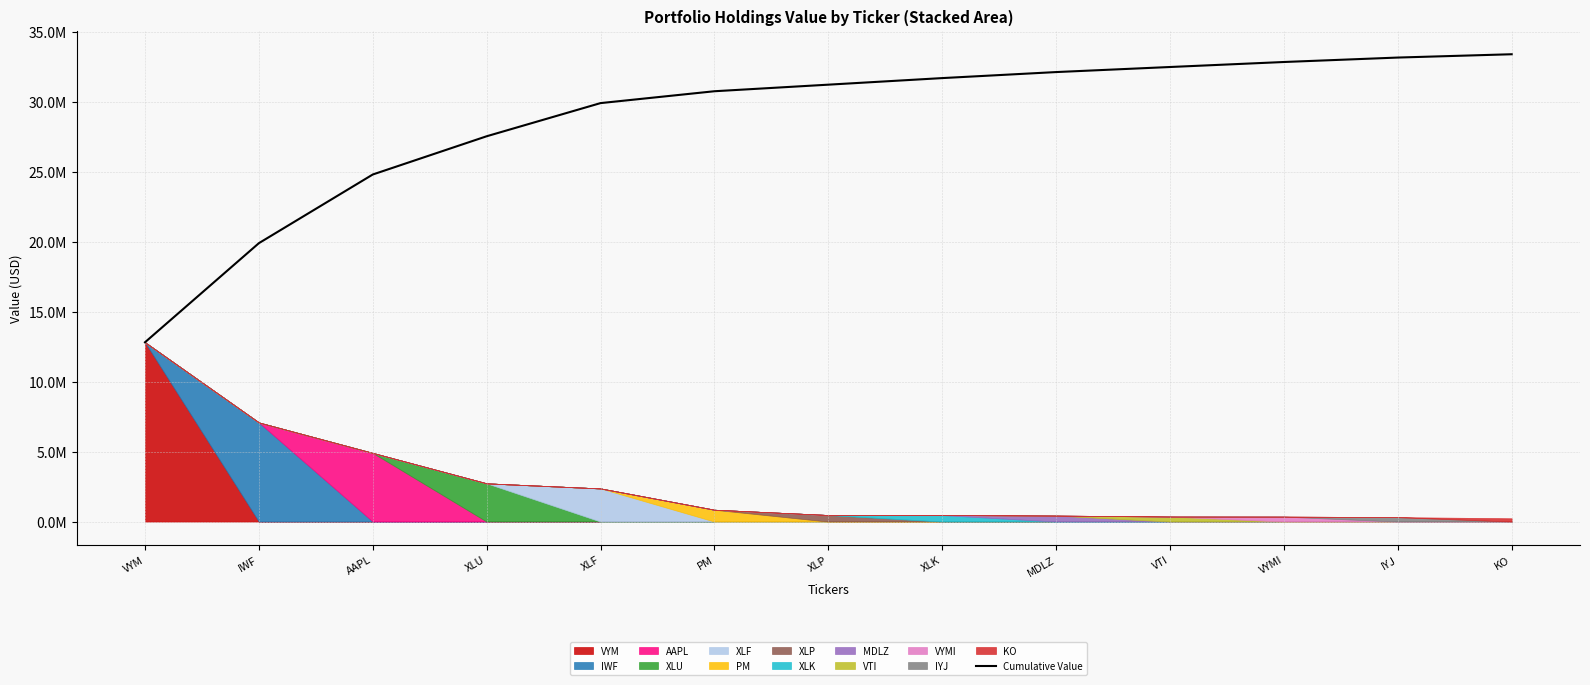

Rank the categories by value from lowest to highest.

VYM, IWF, AAPL, XLU, XLF, PM, XLP, XLK, MDLZ, VTI, VYMI, IYJ, KO